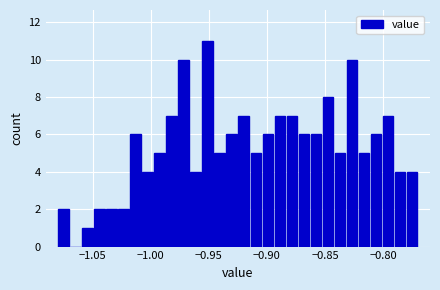

Around what value on the x-axis is the tallest bar? Give the approximate position of its centre, as read against the axis.

-0.950